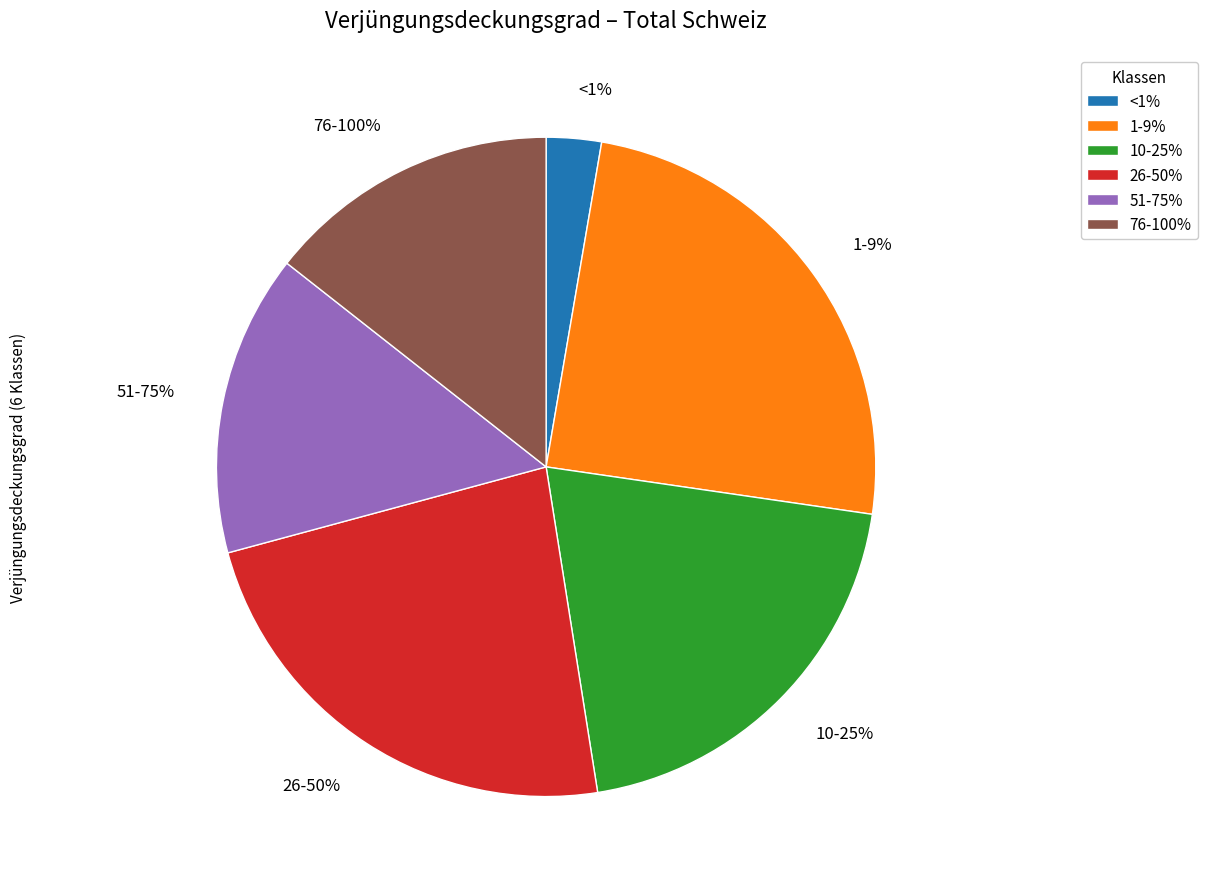

Combined, do <1% and 51-75% account for over 50%?

No